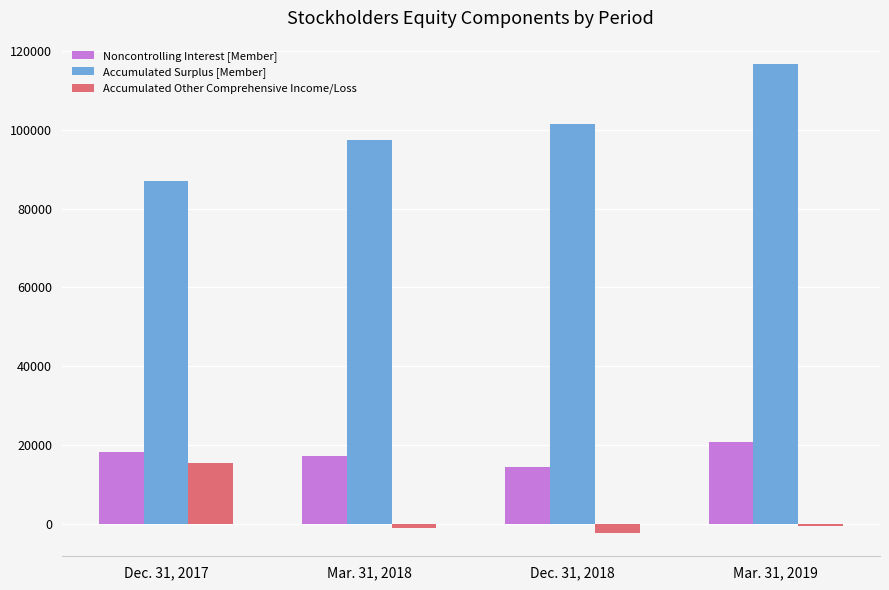

What is the maximum value shown in the chart?

116659